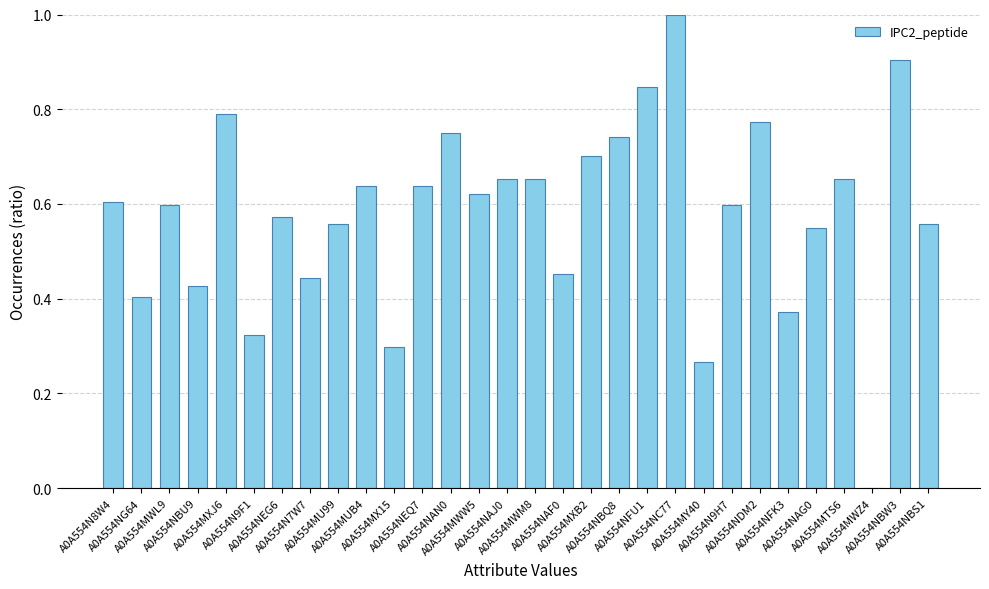

What is the greatest value displayed?

1.0